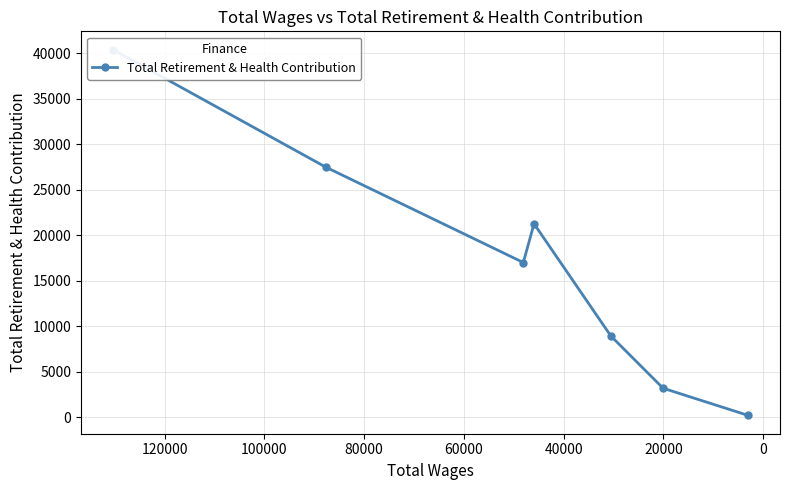

How many data points does each series have?

7